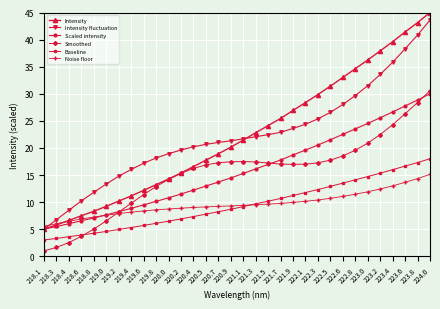

Which series has the largest range (max minus min)?

Intensity